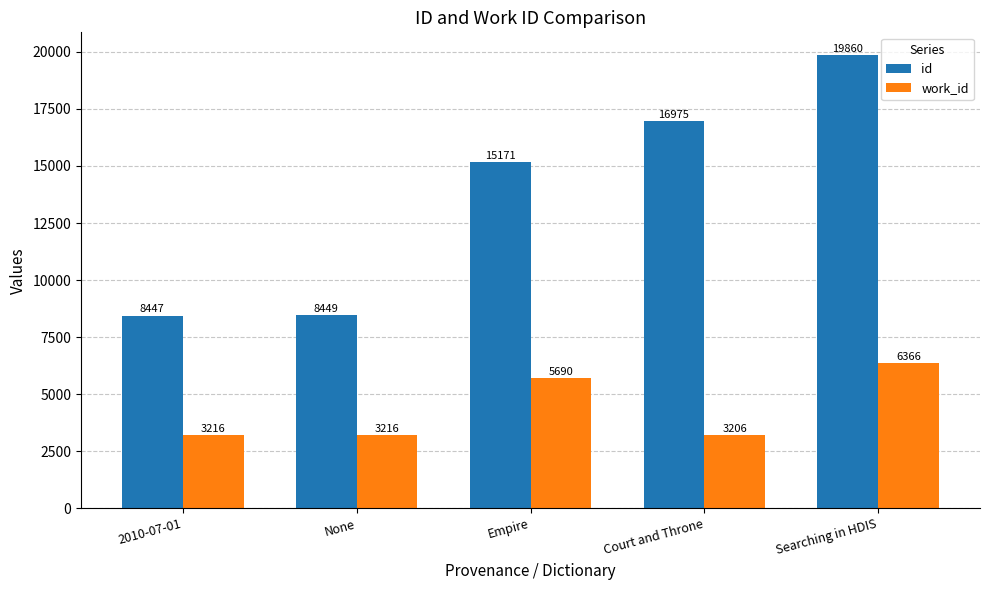

What are all the series names shown in the legend?

id, work_id